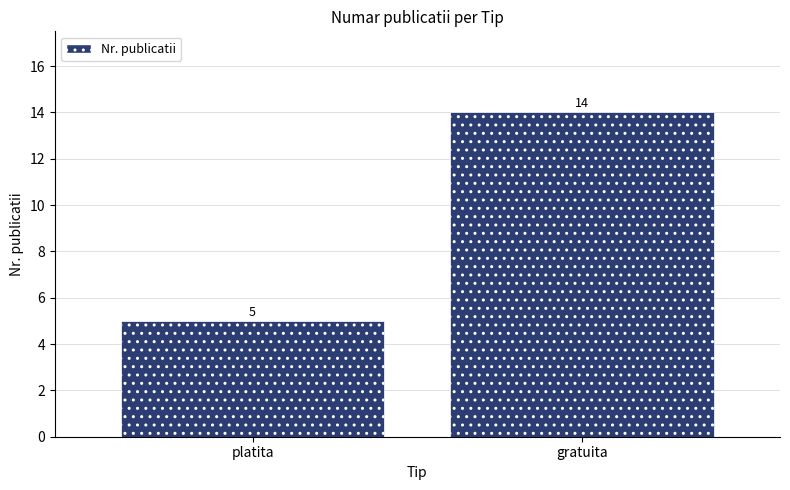

Between platita and gratuita, which is larger?

gratuita